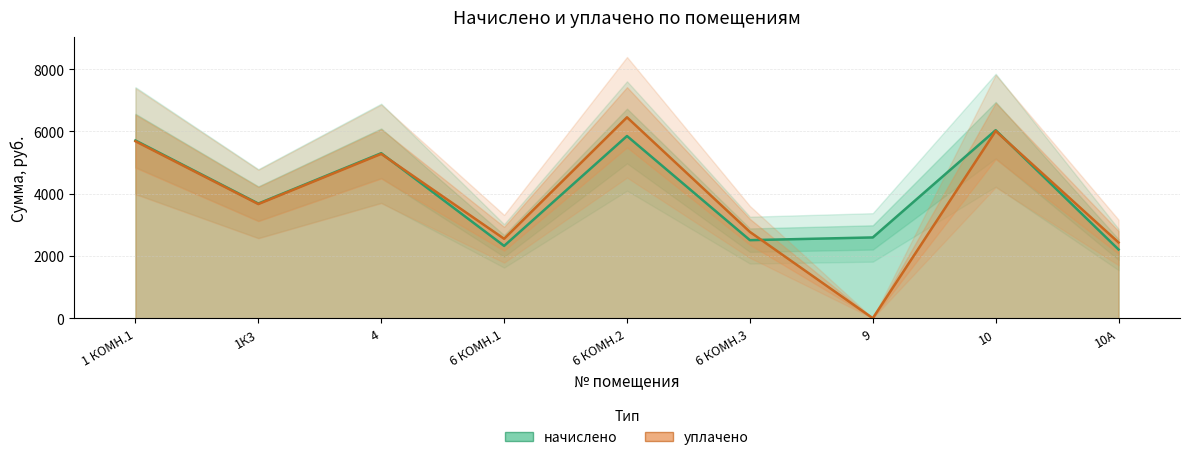

True or false: начислено has a value of 3816.0 at 10А.

False